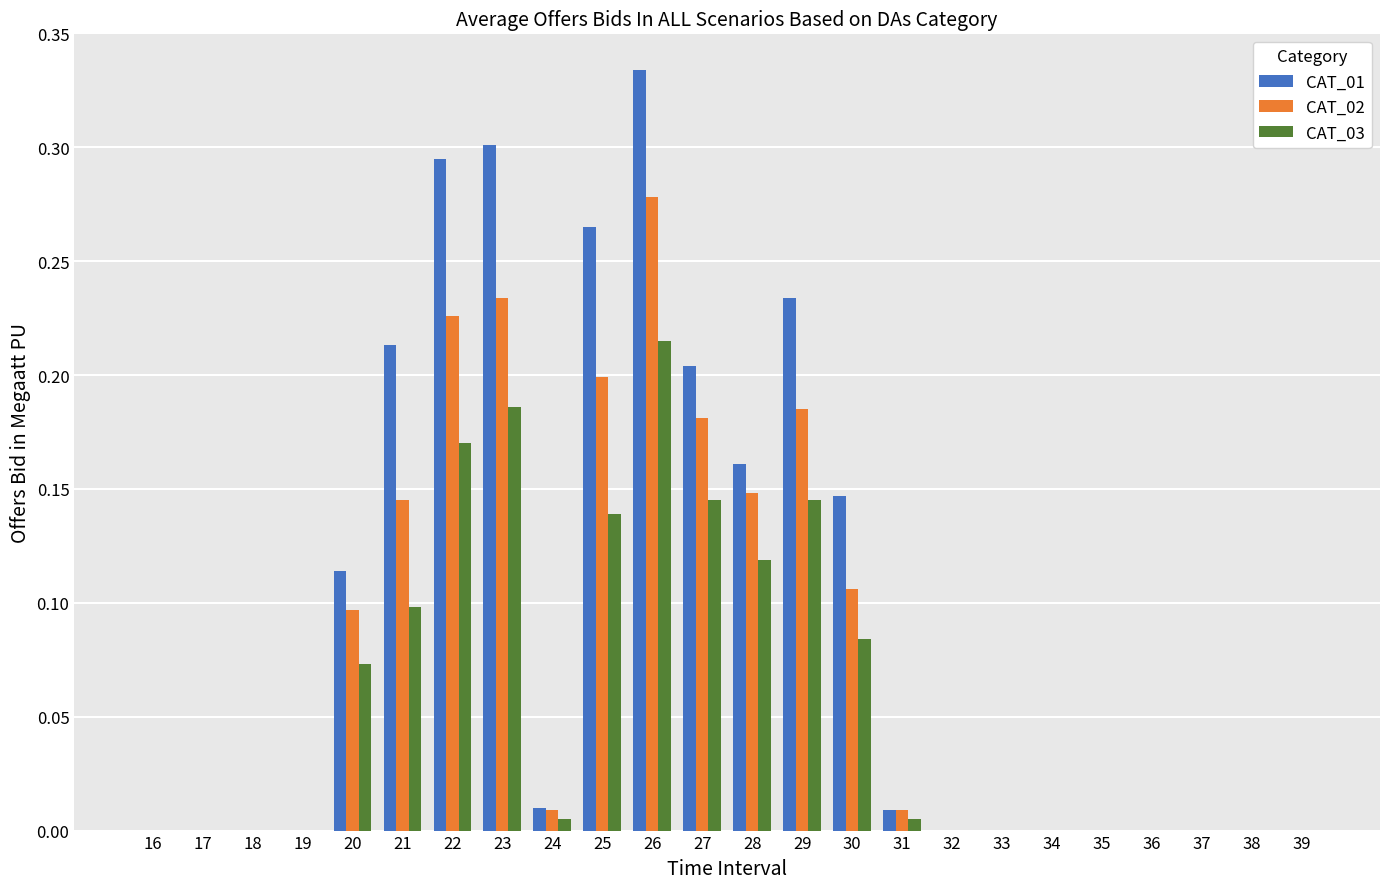

What is the sum of all CAT_02 values?

1.8